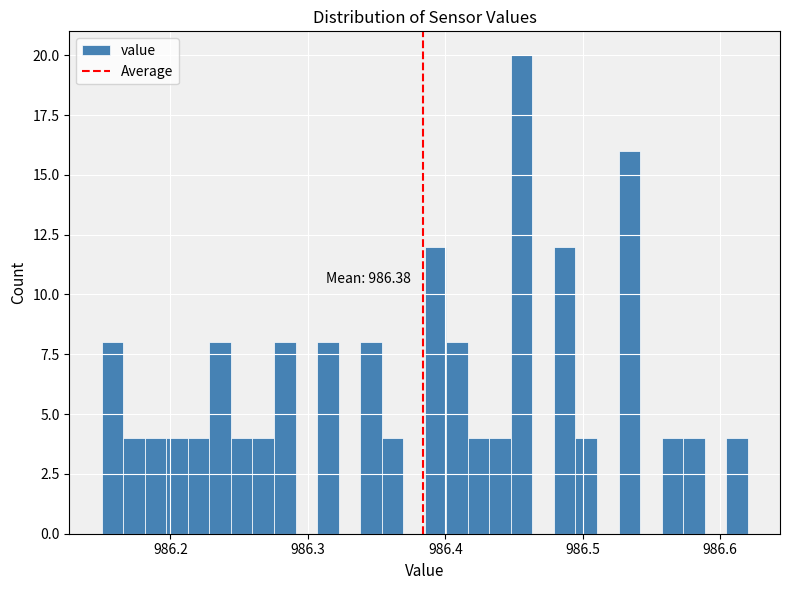

Read against the x-axis, roughly where is the centre of the tallest bar?

986.46